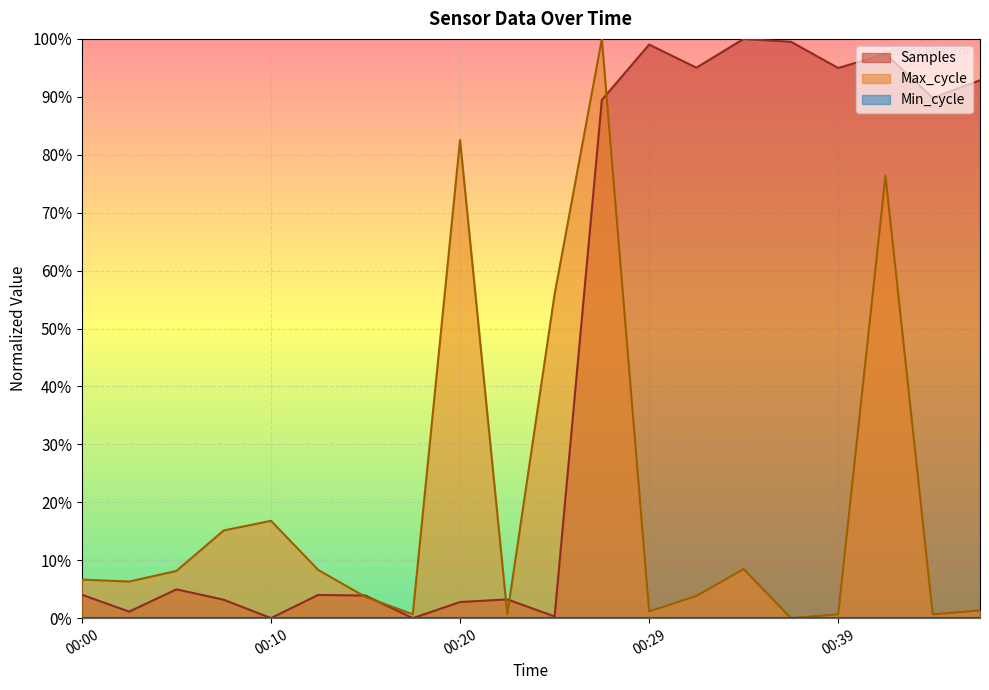

Reading left to right, list all the values displayed in this chart.

Samples: 00:00=4.0	00:03=1.1	00:05=5.0	00:07=3.2	00:10=0.0	00:12=4.0	00:15=3.9	00:17=0.0	00:20=2.8	00:22=3.2	00:24=0.3	00:27=89.5	00:29=99.0	00:32=95.0	00:34=100.0	00:37=99.5	00:39=95.0	00:42=97.4	00:44=89.8	00:46=92.9
Max_cycle: 00:00=6.7	00:03=6.3	00:05=8.2	00:07=15.1	00:10=16.8	00:12=8.3	00:15=3.7	00:17=0.7	00:20=82.5	00:22=0.7	00:24=55.9	00:27=100.0	00:29=1.2	00:32=3.8	00:34=8.5	00:37=0.0	00:39=0.7	00:42=76.4	00:44=0.7	00:46=1.3